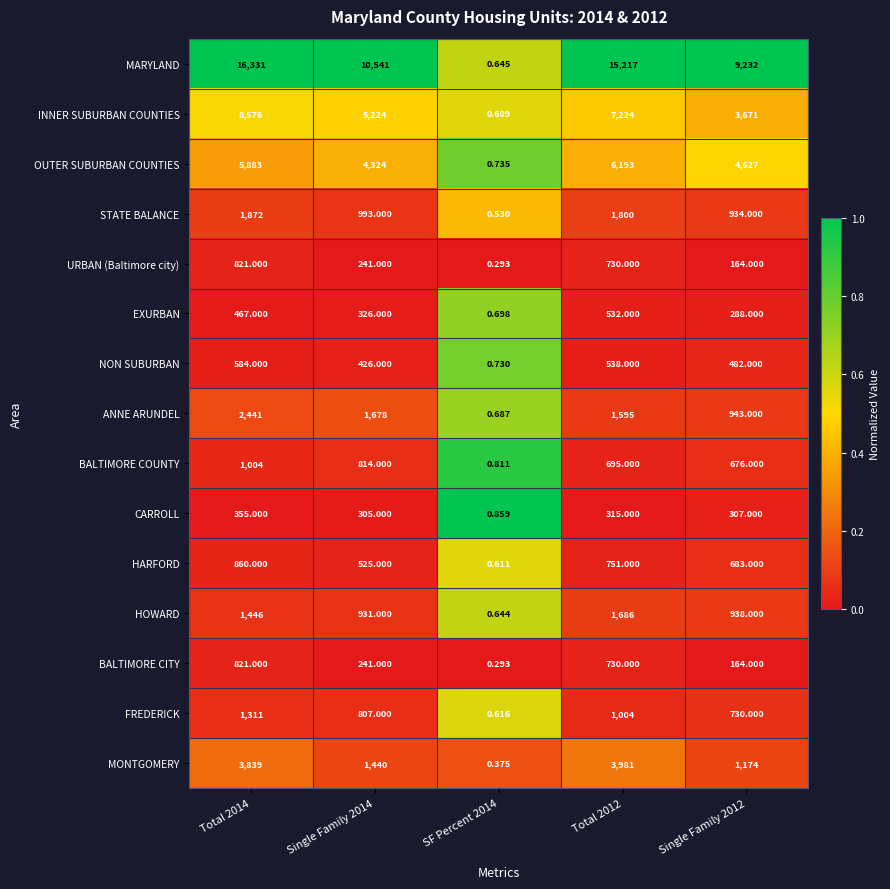

Is the value of ANNE ARUNDEL at Single Family 2014 greater than the value of MONTGOMERY at Total 2014?

No